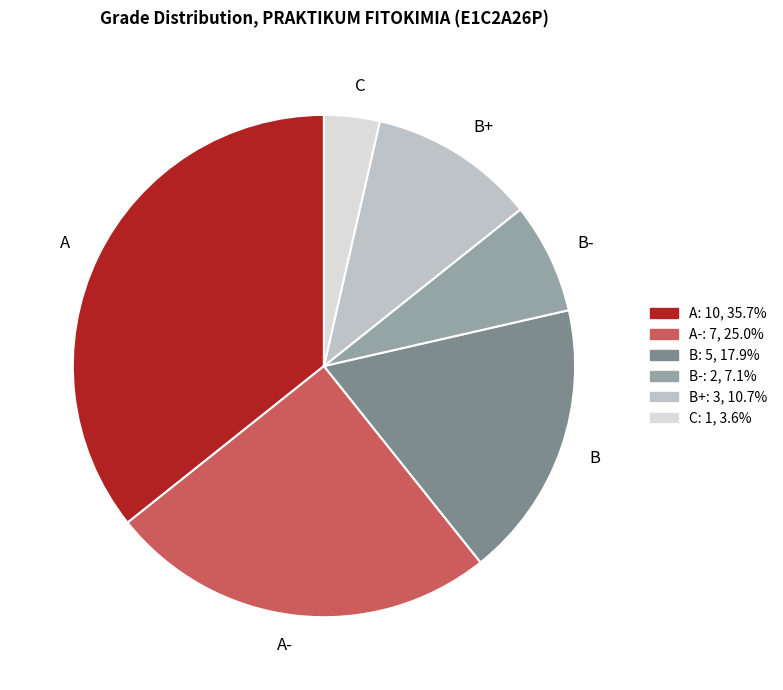

Rank the categories by value from lowest to highest.

C, B-, B+, B, A-, A